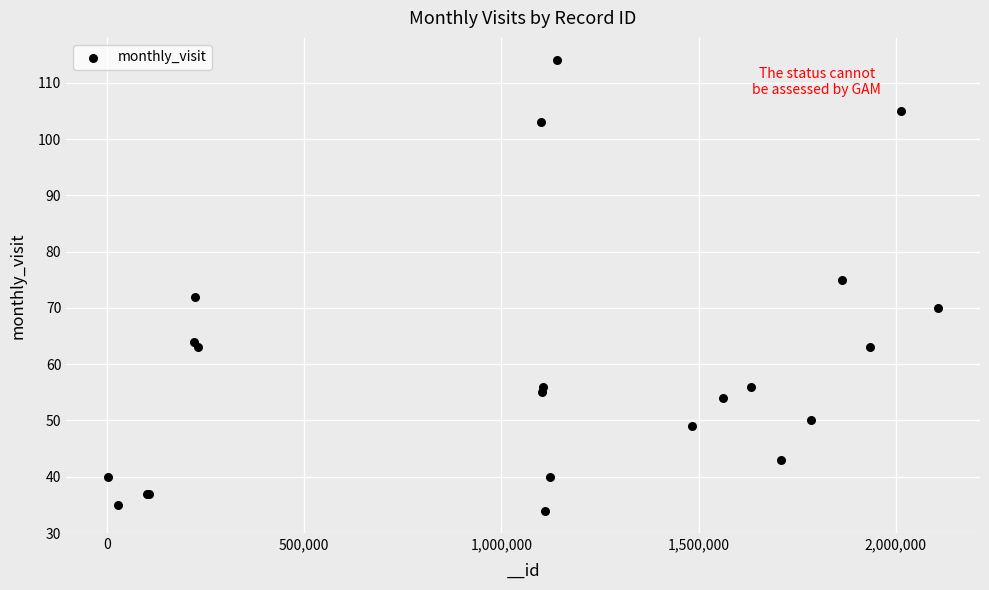

What Y value in the scatter plot is closest to 74?

75